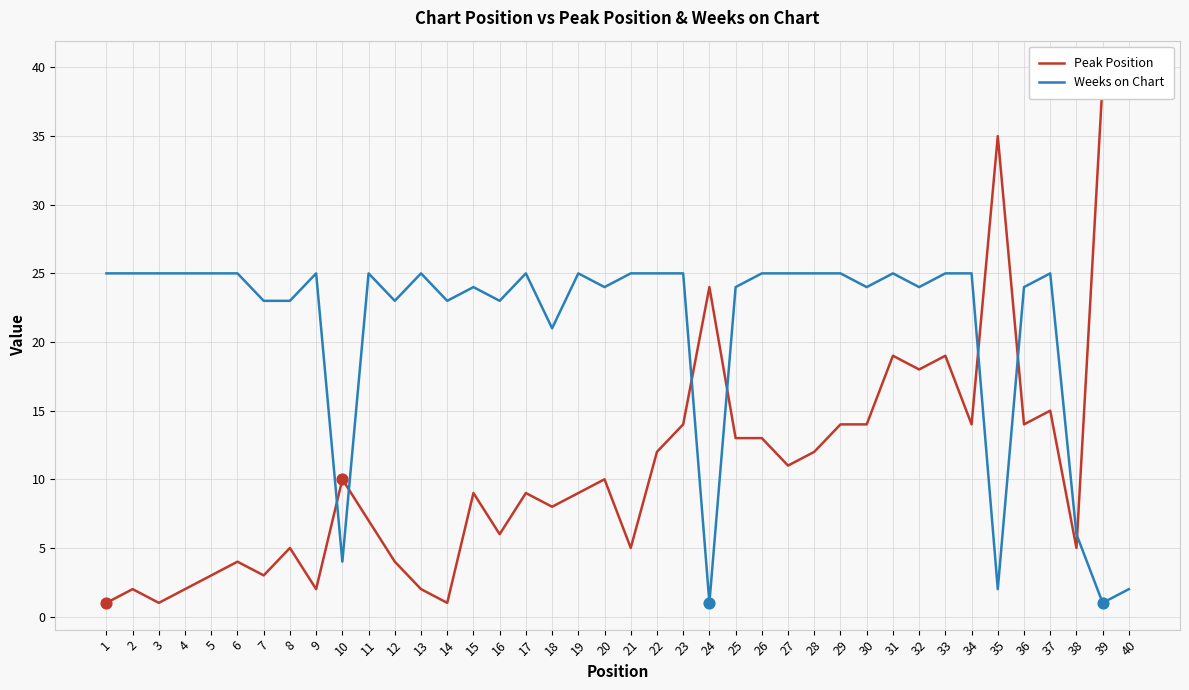

Which series reaches the minimum Y coordinate?

Peak Position